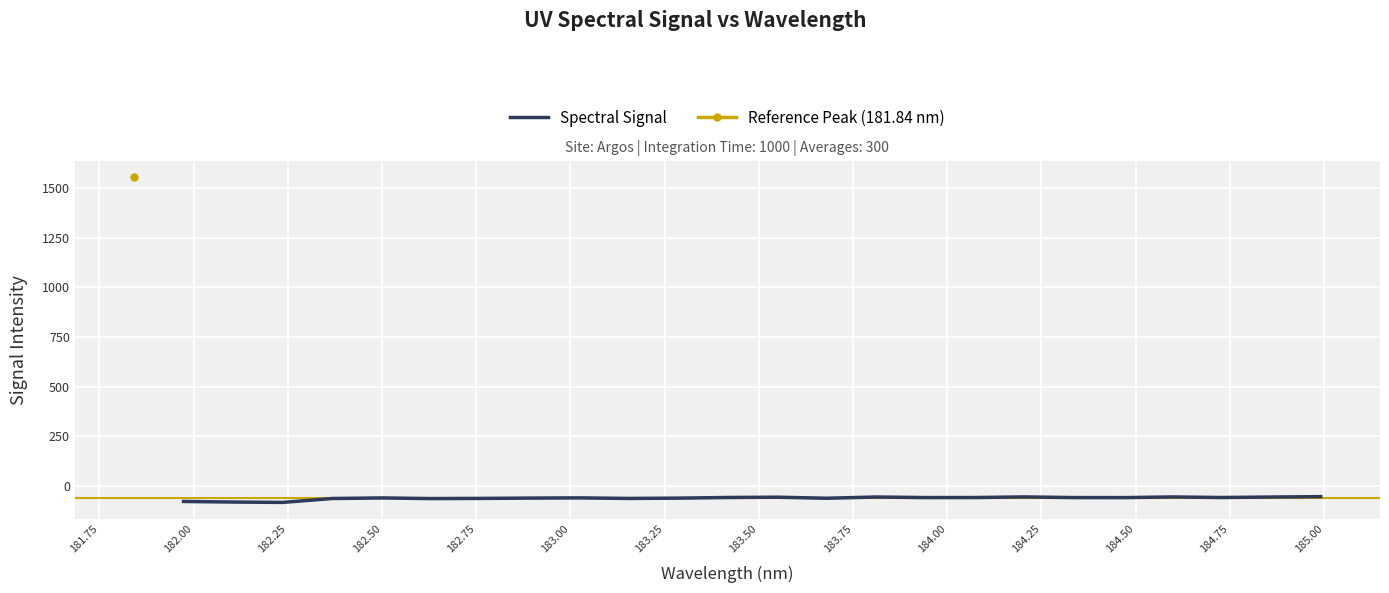

How many interior local valleys (lower than both neighbors) does the data have?

7